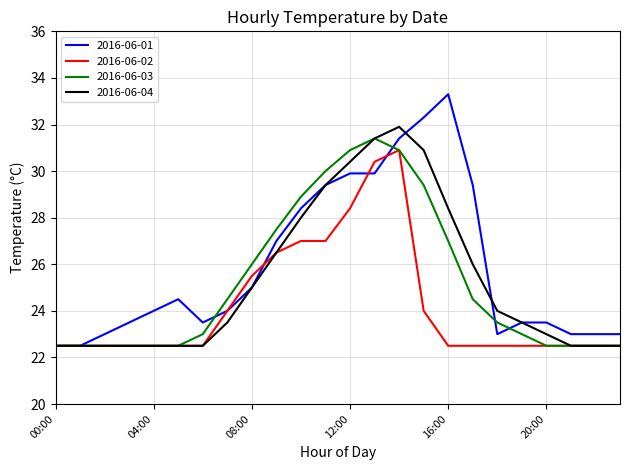

Does the chart display data point markers on the line(s)?

No